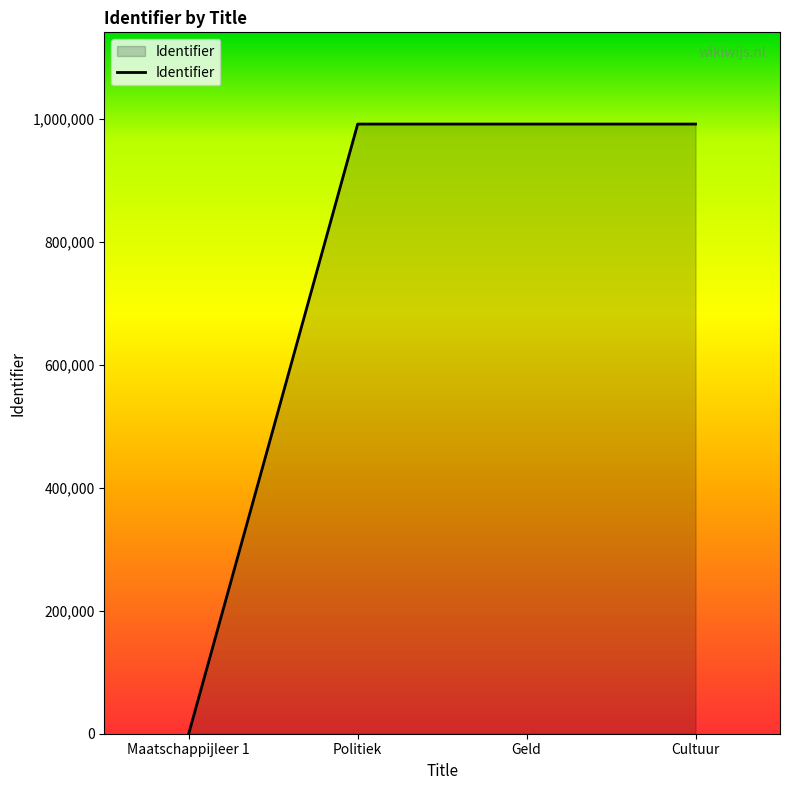

Which category has the lowest value across all series?

Maatschappijleer 1